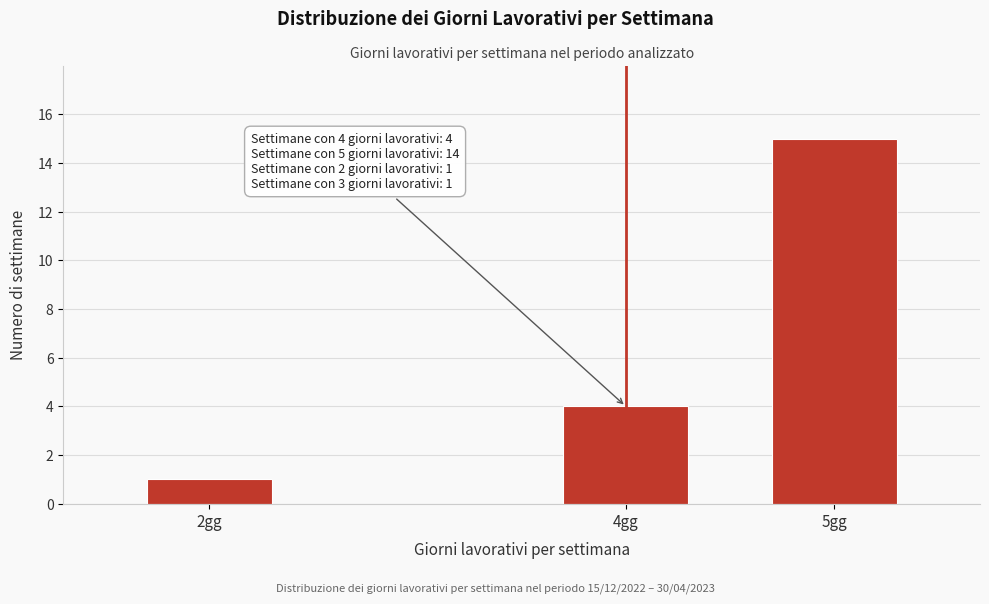

Reading right to left, what are all the values shown in this chart?

15	4	1